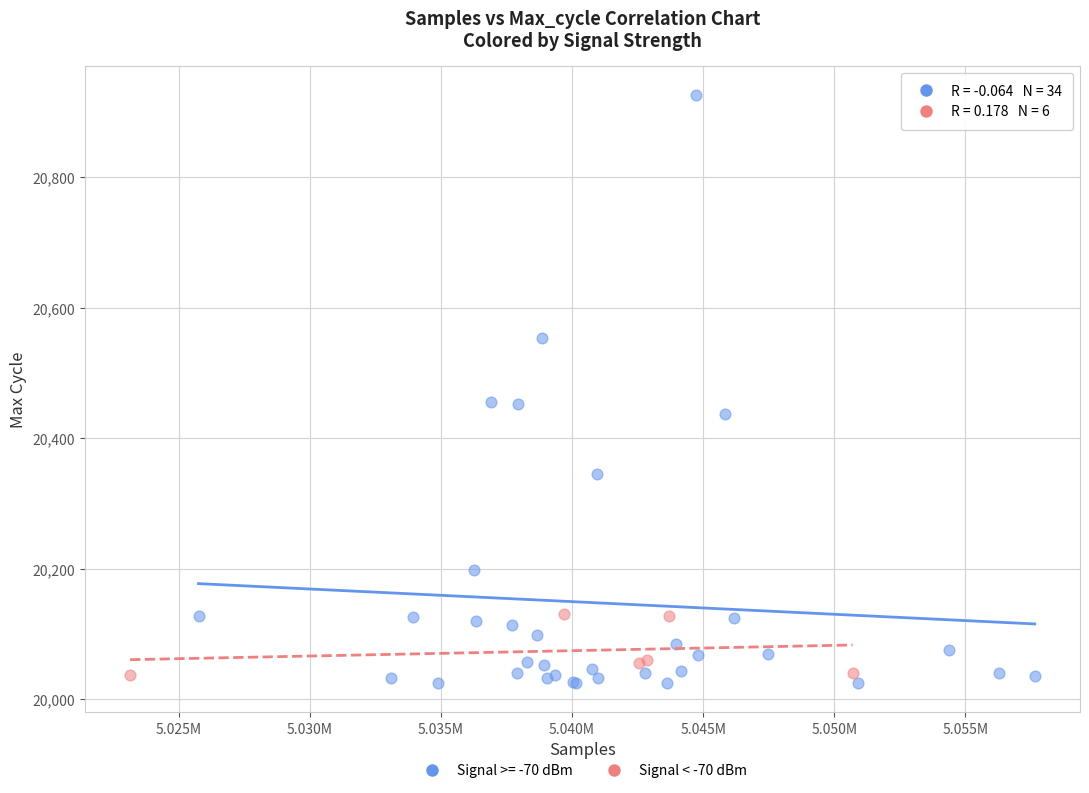

Which series has the largest Y range (max minus min)?

Signal >= -70 dBm